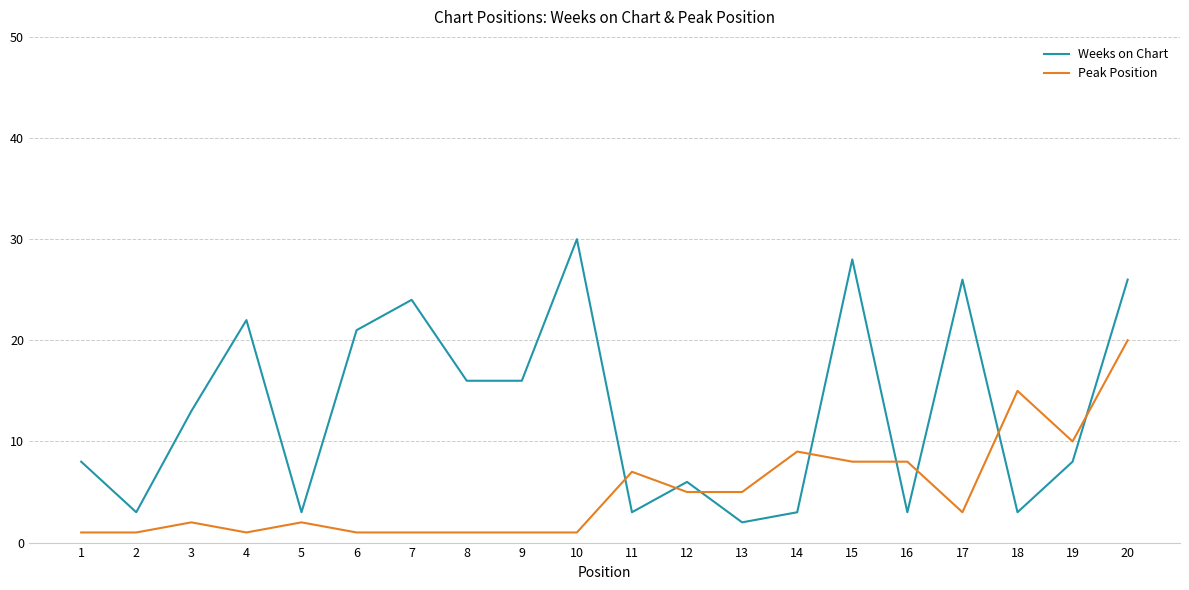

List the series in order of their peak value, lowest first.

Peak Position, Weeks on Chart